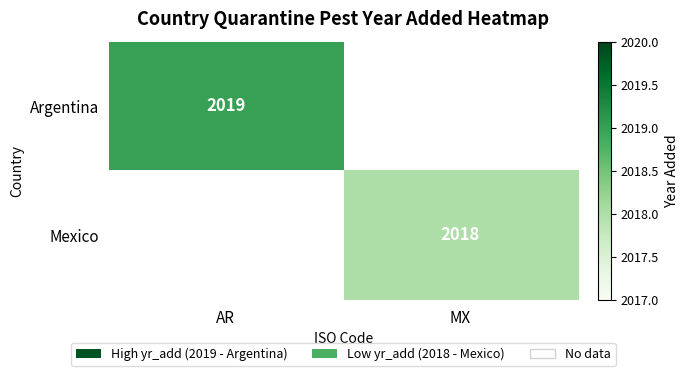

The Mexico series shows 2715 at MX. True or false?

False